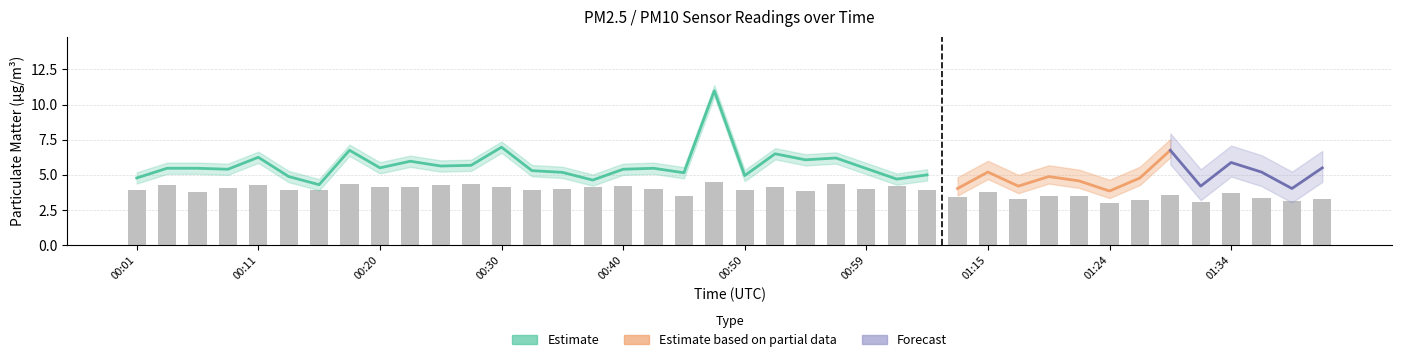

The chart shows a value of 4.3 at 00:03. True or false?

True